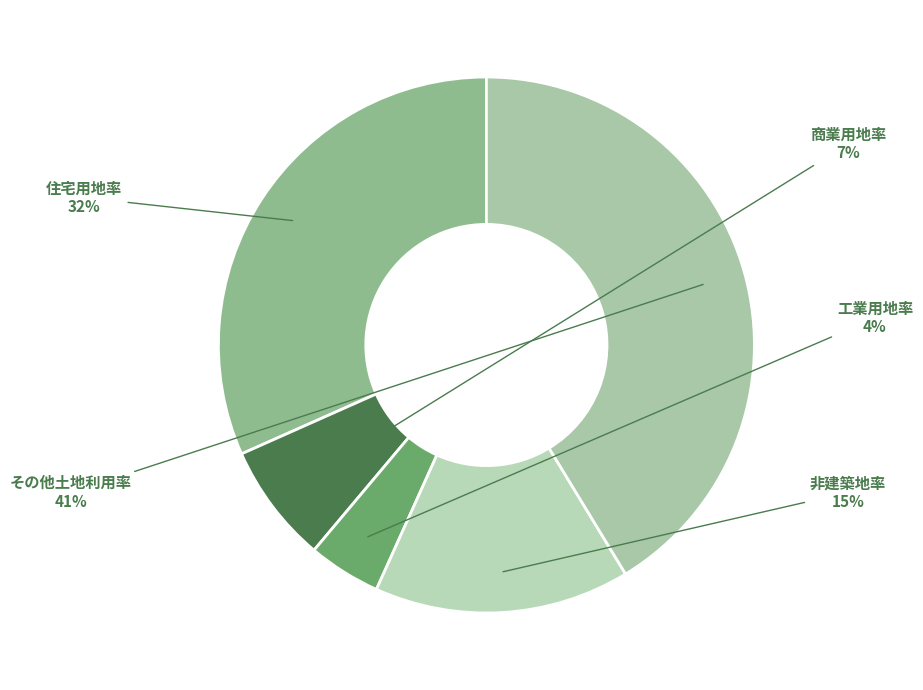

True or false: 工業用地率 accounts for 4% of the total.

True